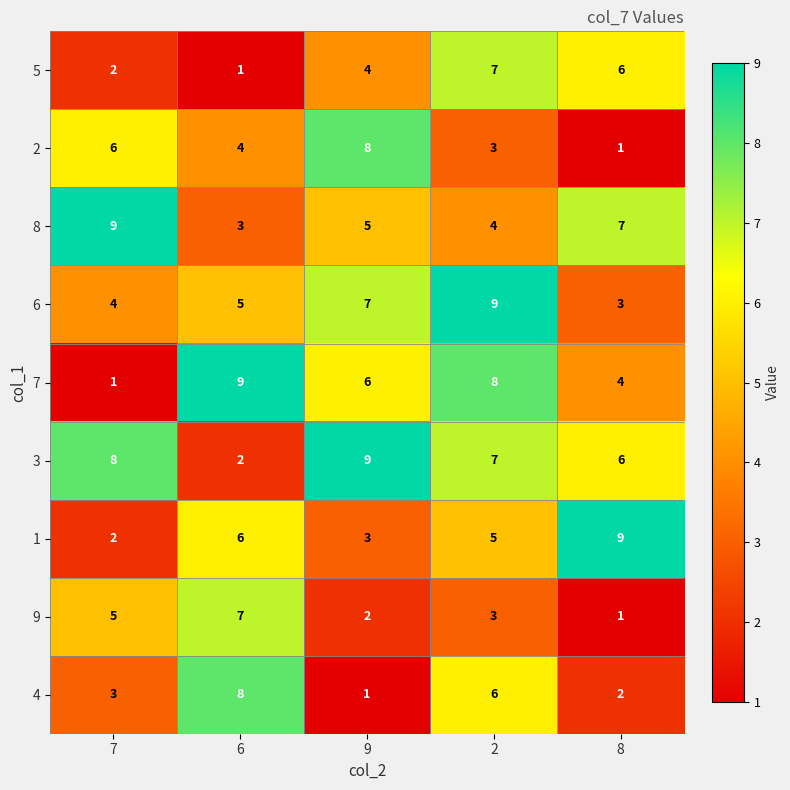

How many series are shown in this chart?

9